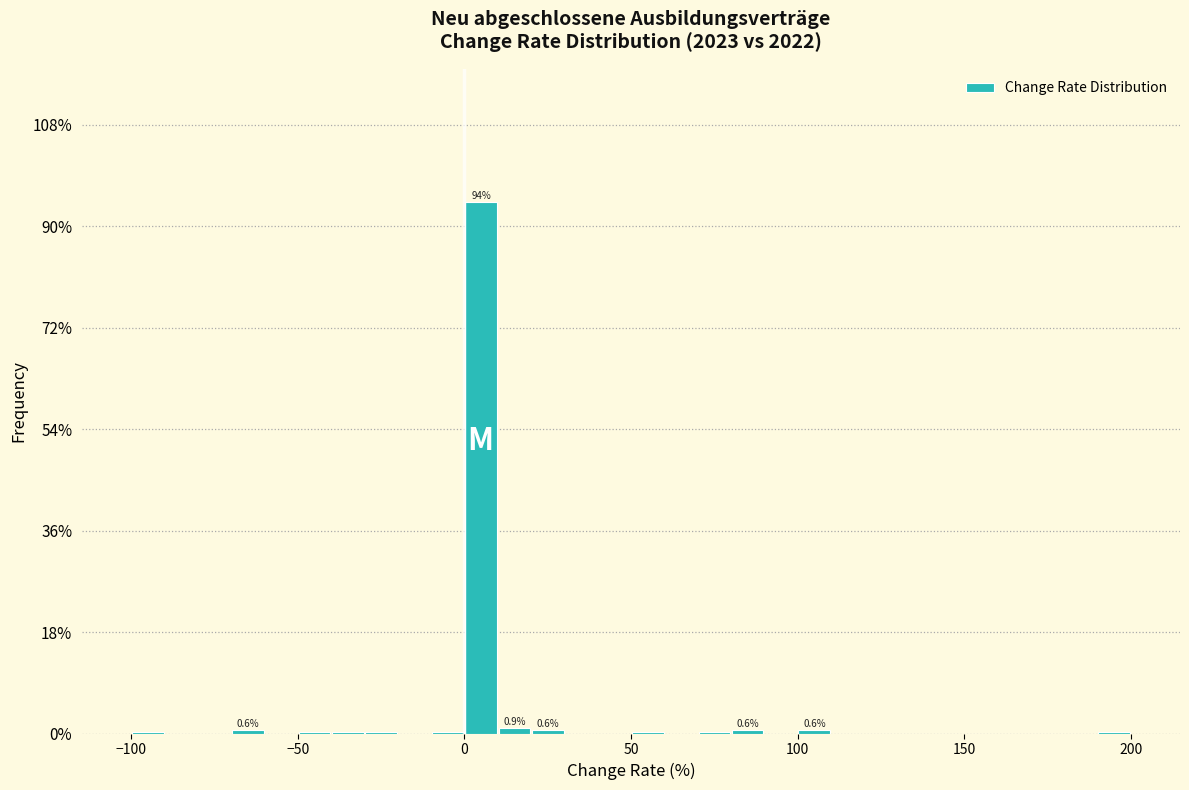

Around what value on the x-axis is the tallest bar? Give the approximate position of its centre, as read against the axis.

5